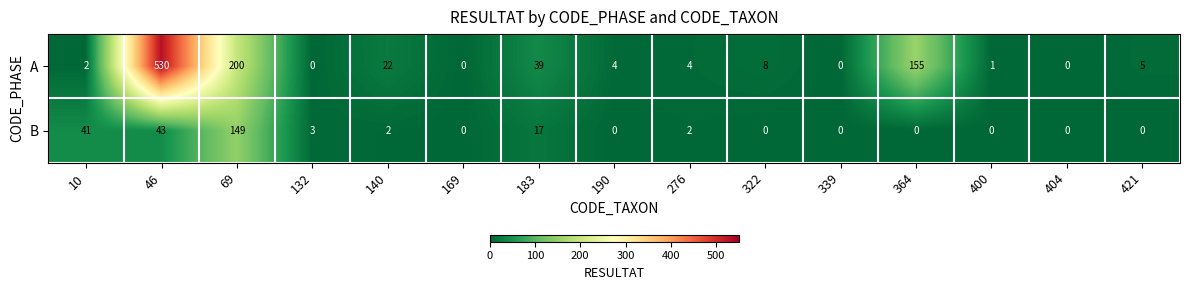

What is the difference between the highest and lowest values at 46?

487